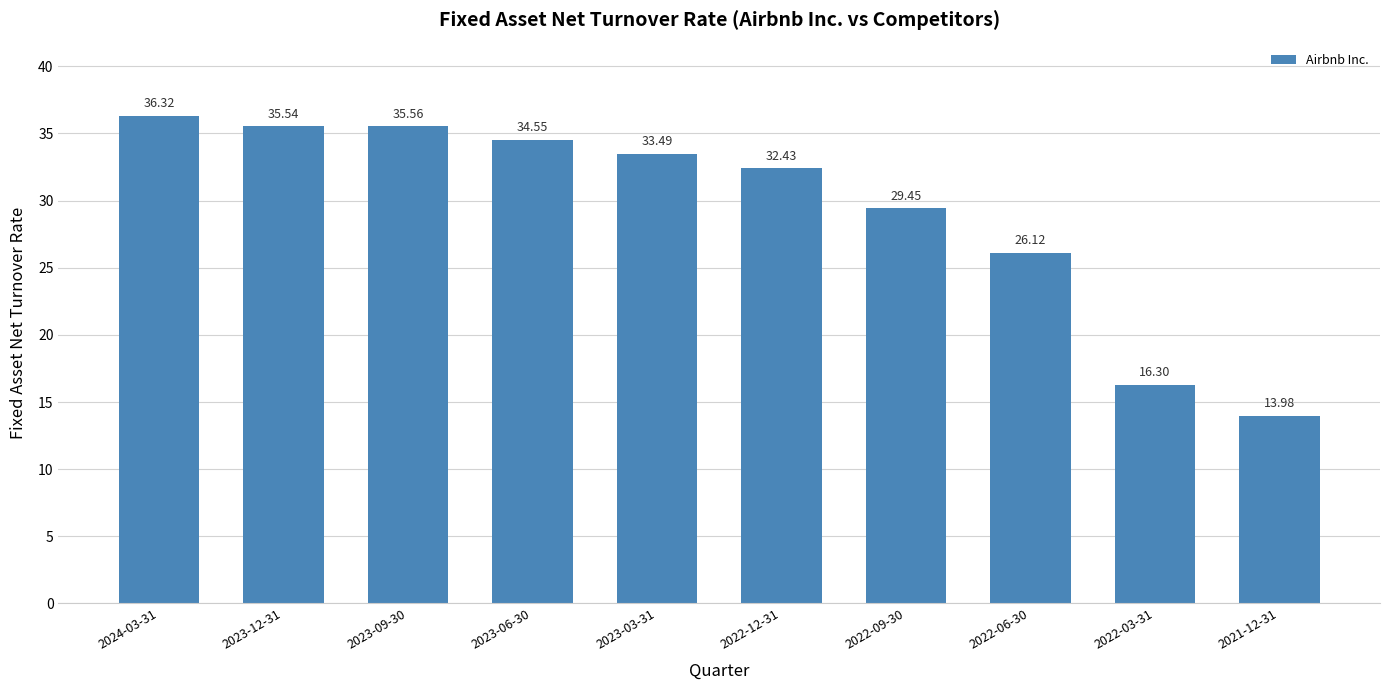

The chart shows a value of 16.3 at 2022-03-31. True or false?

True